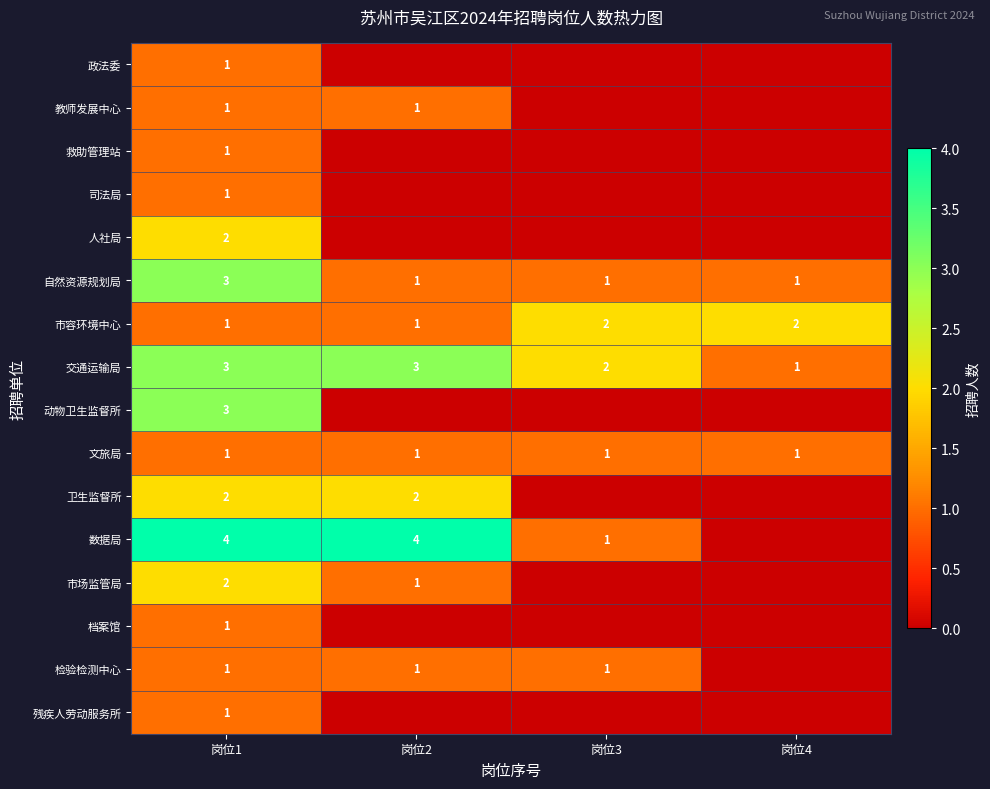

True or false: 自然资源规划局 has a value of 5 at 岗位1.

False